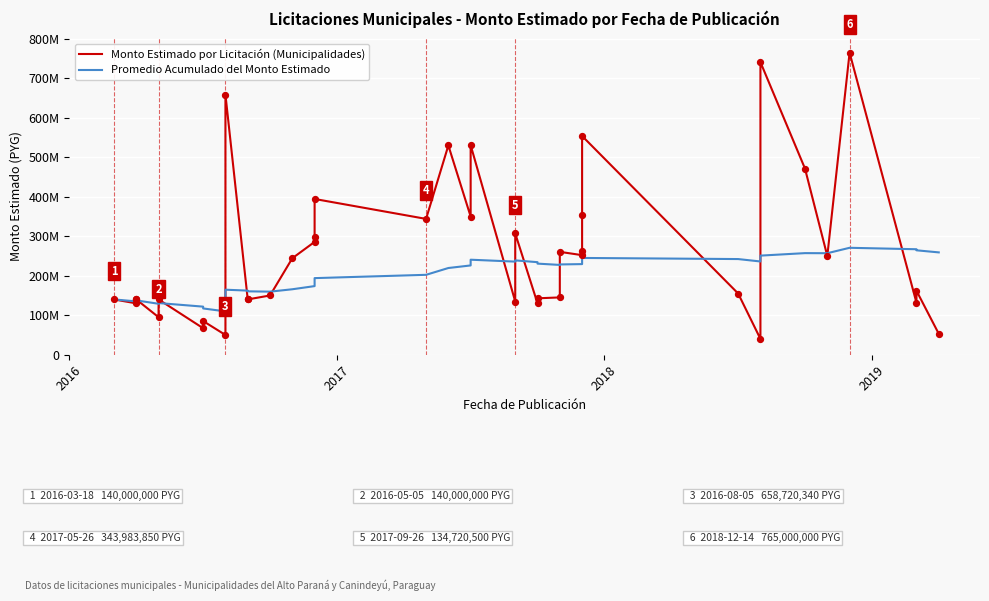

Which series reaches the minimum Y coordinate?

Monto Estimado por Licitación (Municipalidades)